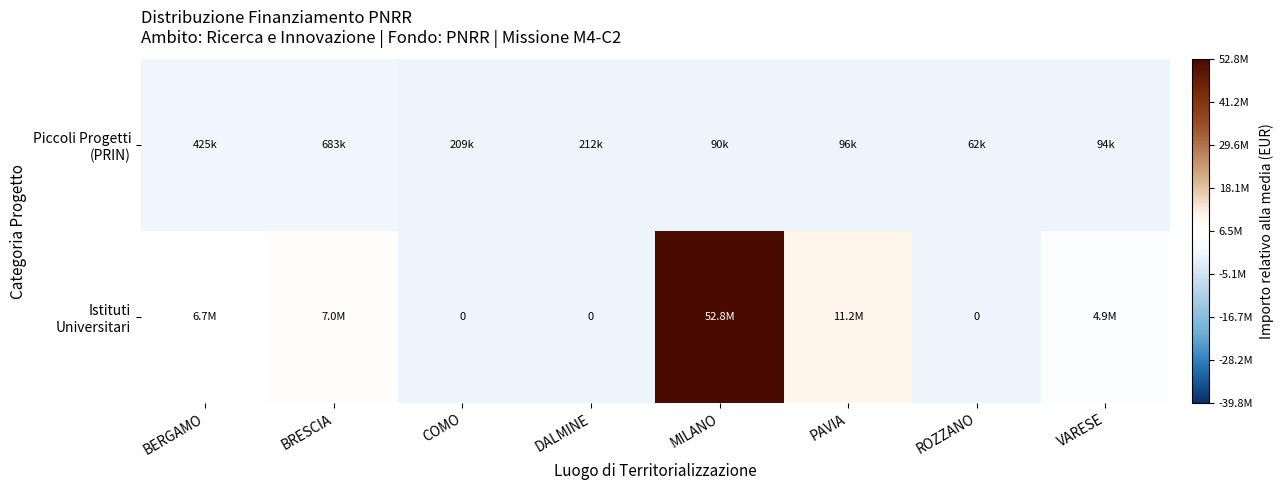

At which label is Istituti Universitari closest to 19898627?

PAVIA